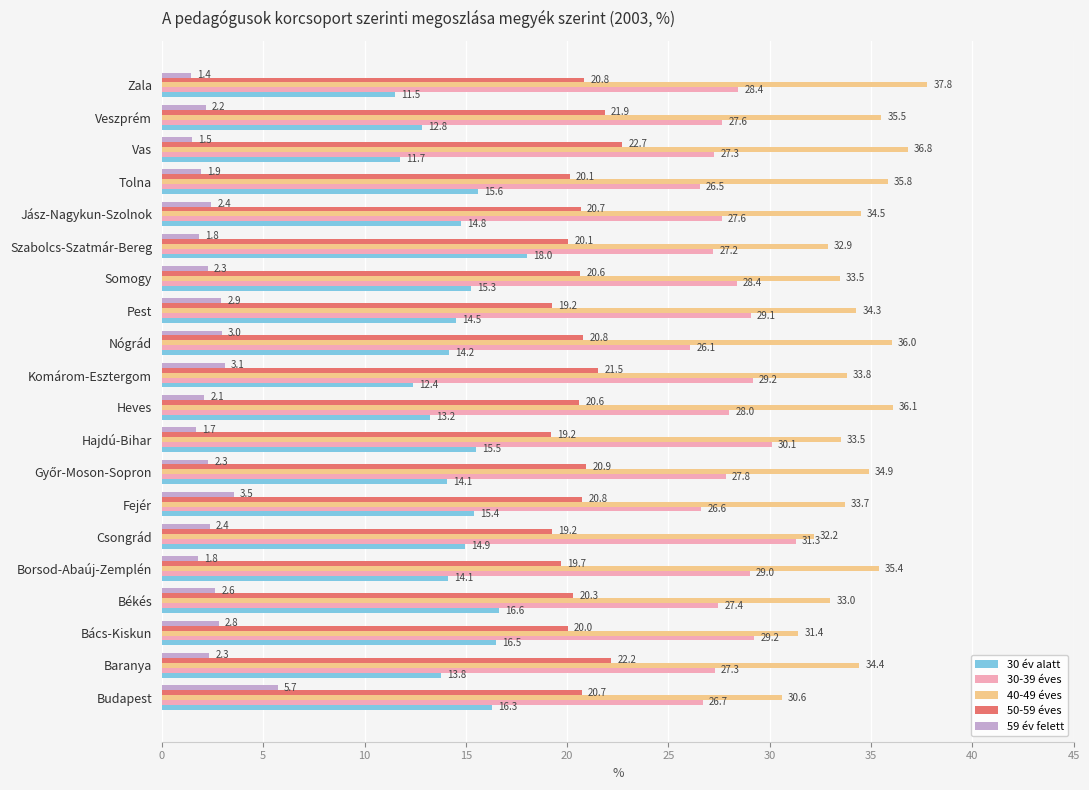

At how many categories does at least one series exceed 17?

20